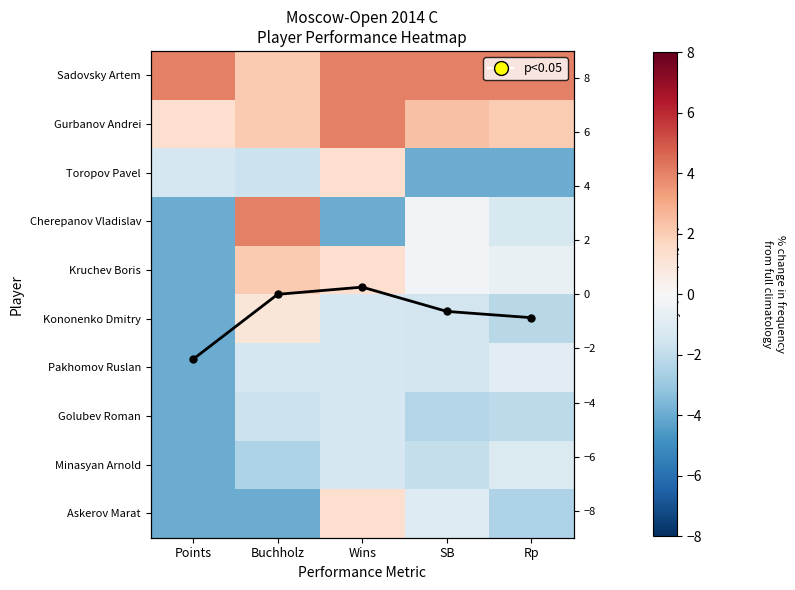

What is the smallest value displayed?

-4.0